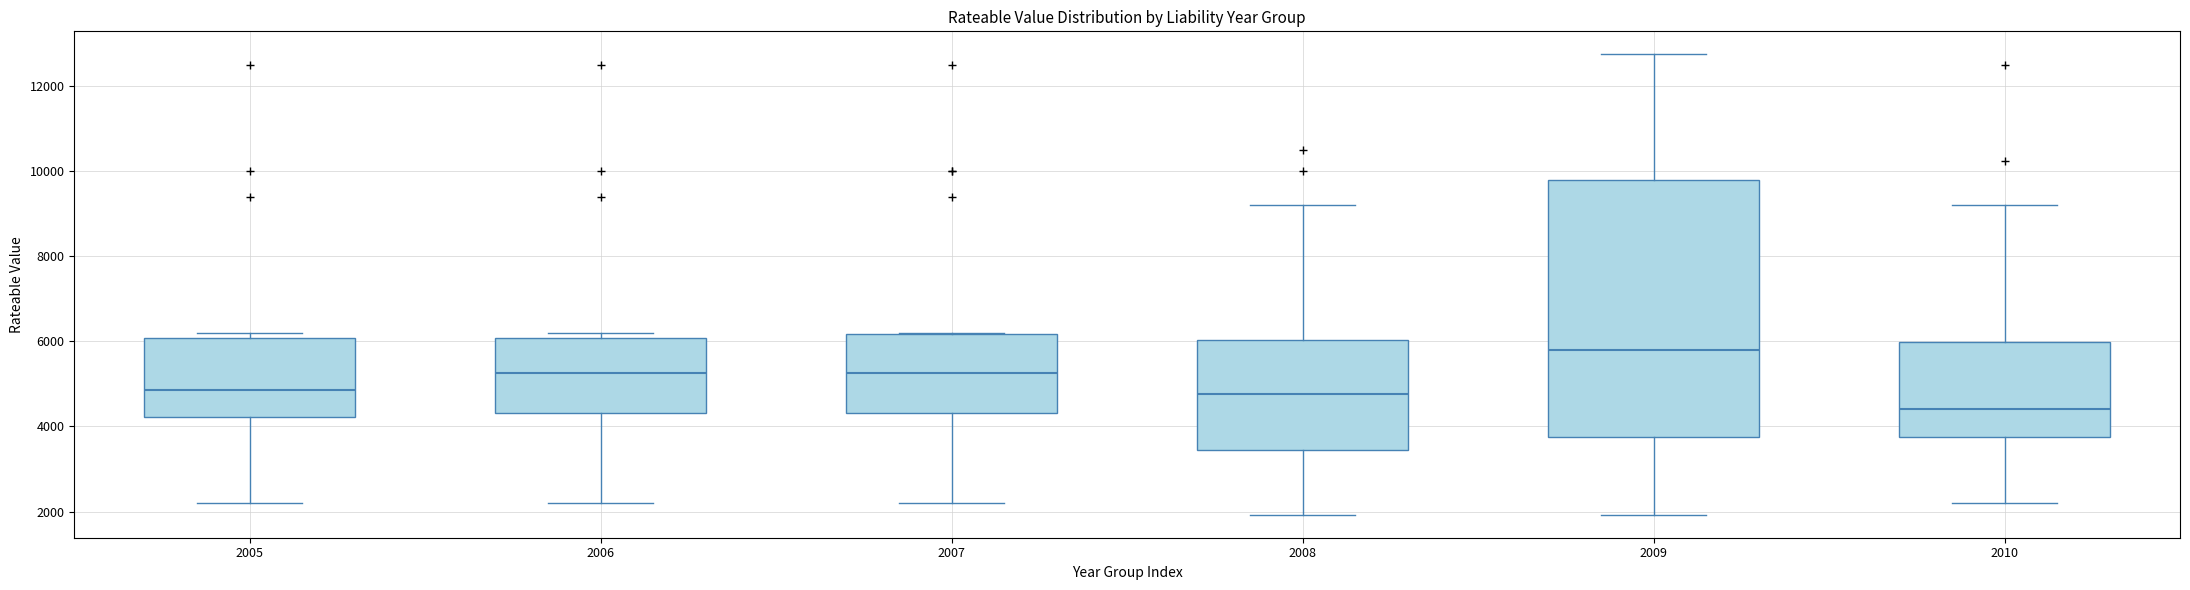

Comparing the boxes themselves (not the whiskers), which one is the tallest?

2009